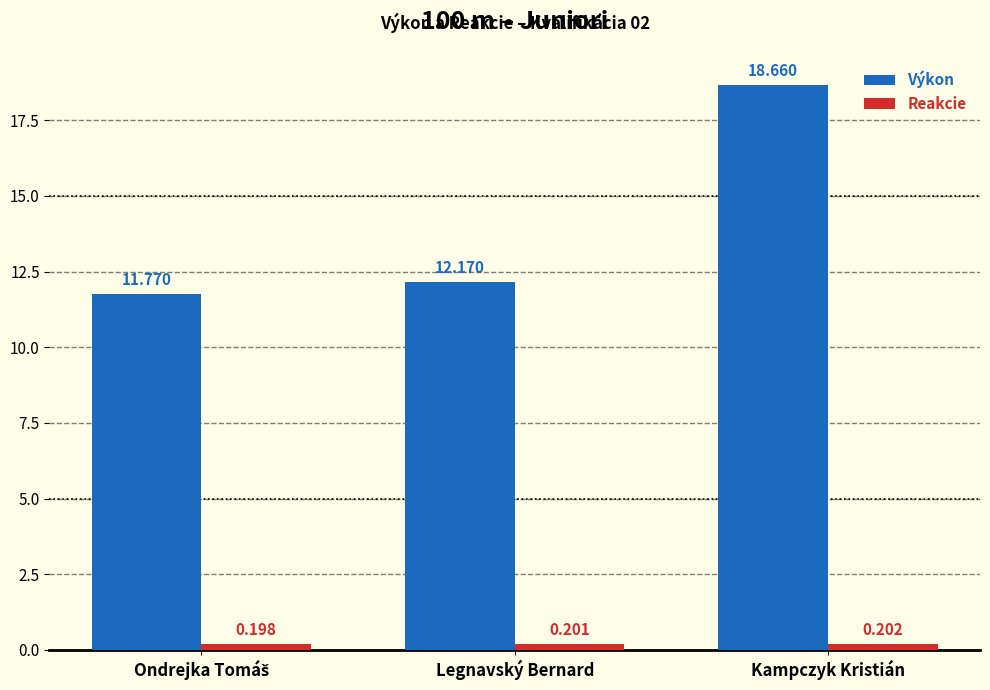

What are all the series names shown in the legend?

Výkon, Reakcie